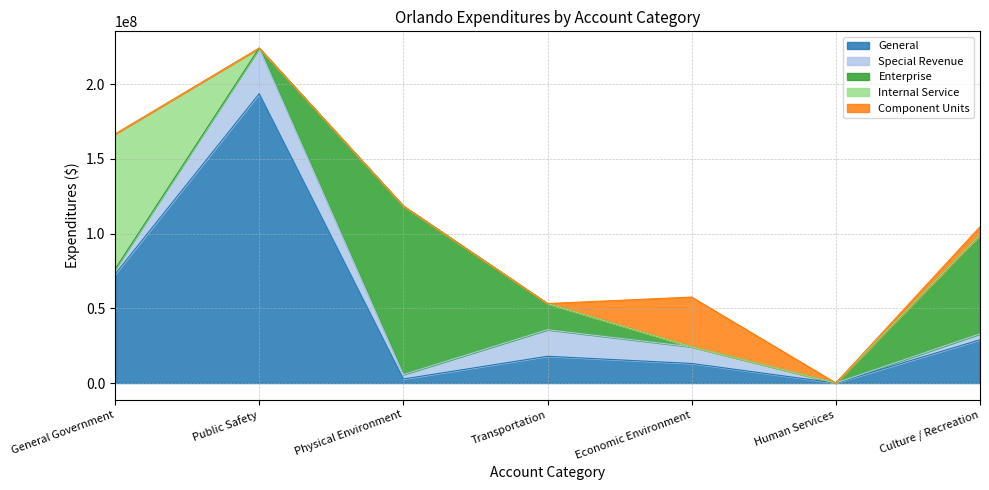

What position from the left is Economic Environment?

5